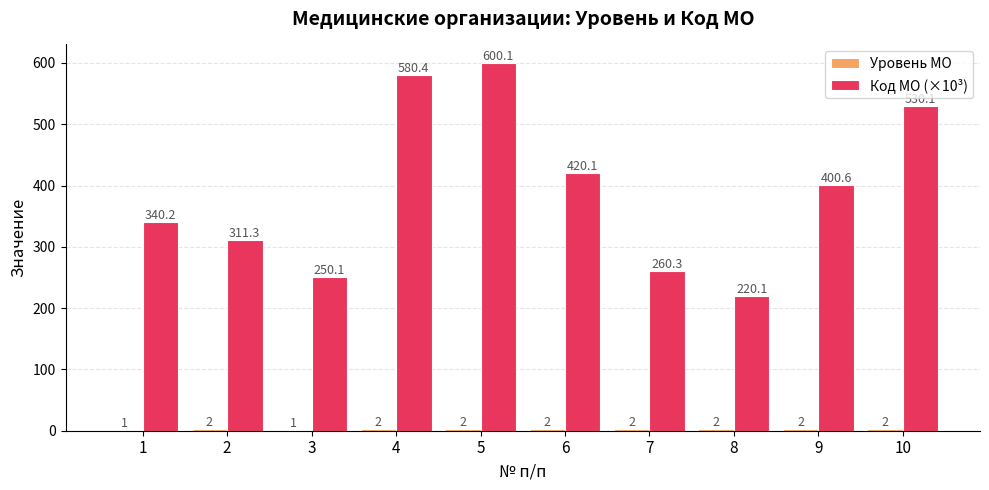

Which series changed the most between 7 and 10?

Код МО (×10³)